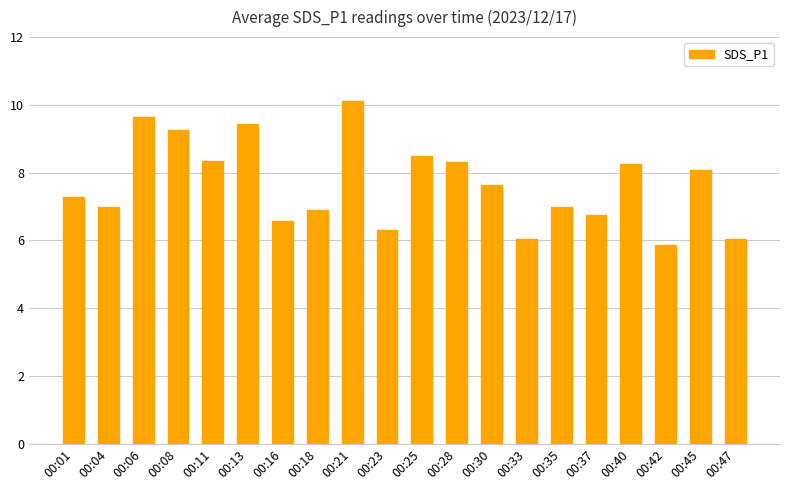

Between 00:33 and 00:08, which is larger?

00:08